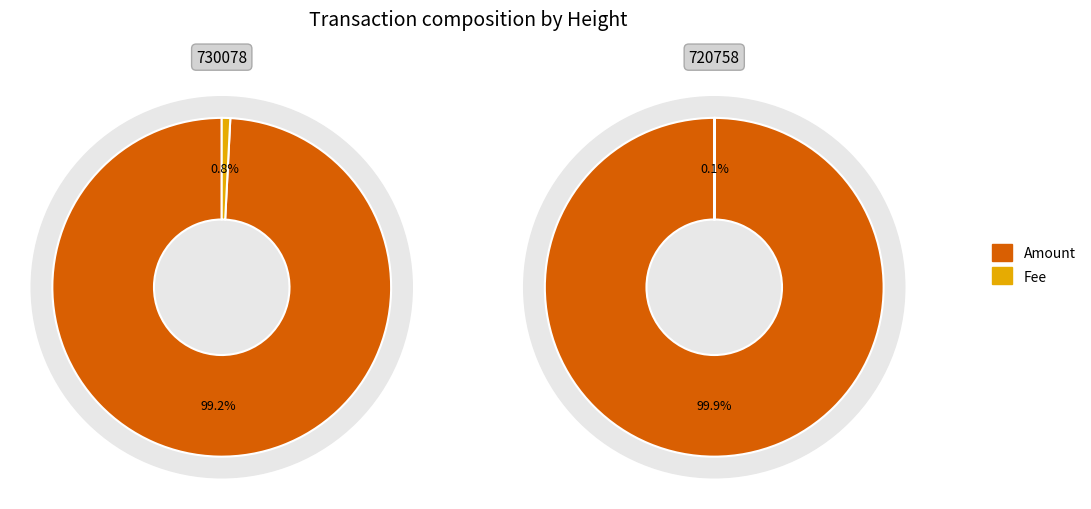

How many slices are in this pie chart?

2